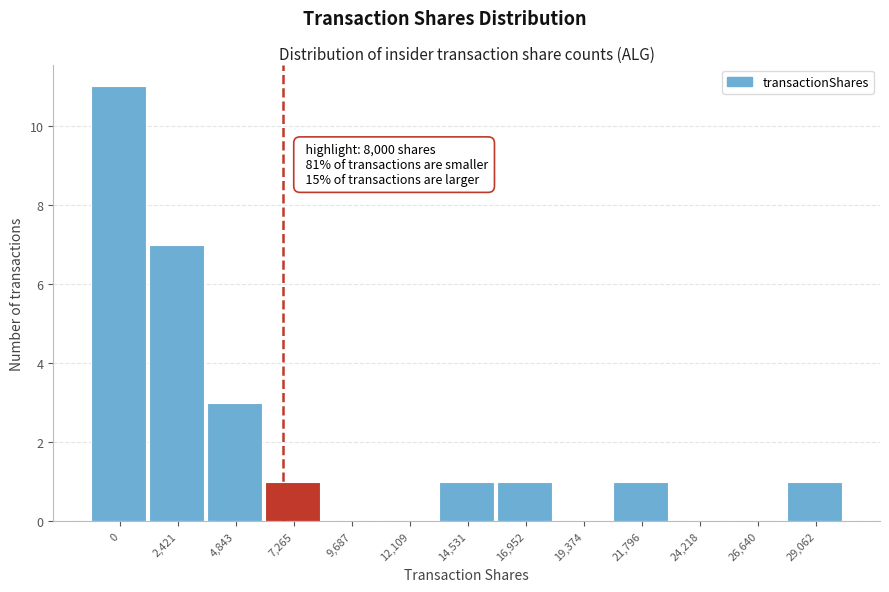

Reading left to right, list all the values displayed in this chart.

0=11	2,421=7	4,843=3	7,265=1	9,687=0	12,109=0	14,531=1	16,952=1	19,374=0	21,796=1	24,218=0	26,640=0	29,062=1